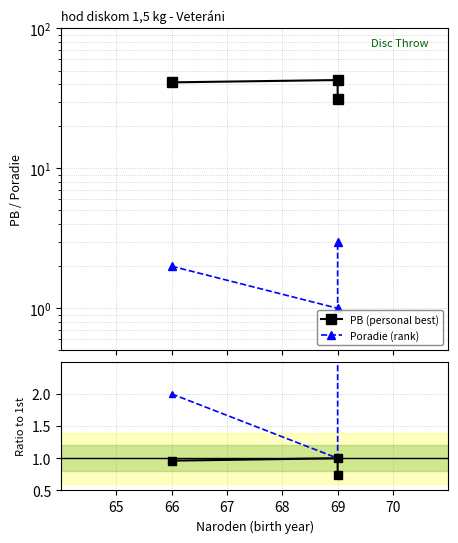

What is the difference between the second highest and minimum values in the PB (personal best) series?

9.8